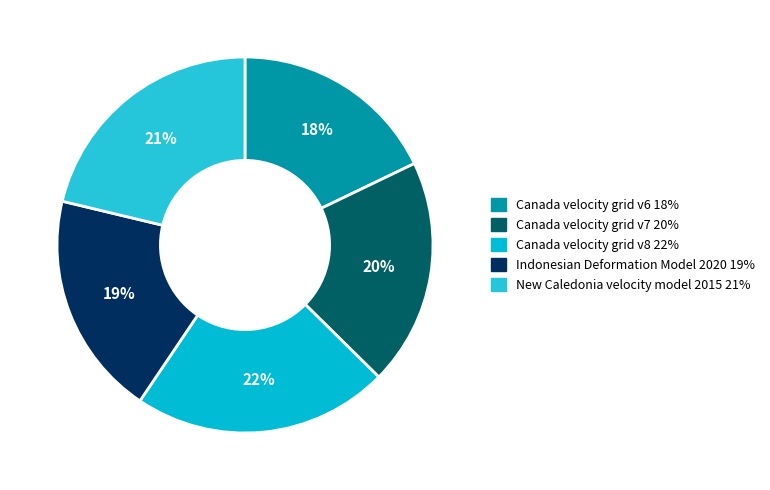

Is Canada velocity grid v6 the majority of the pie?

No